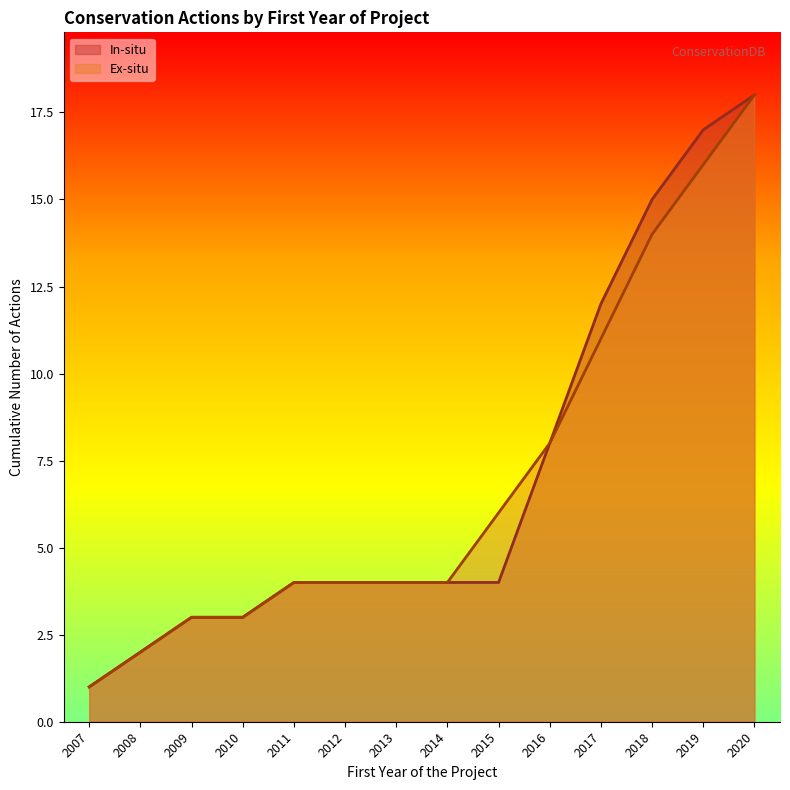

At which label does In-situ reach its peak?

2020